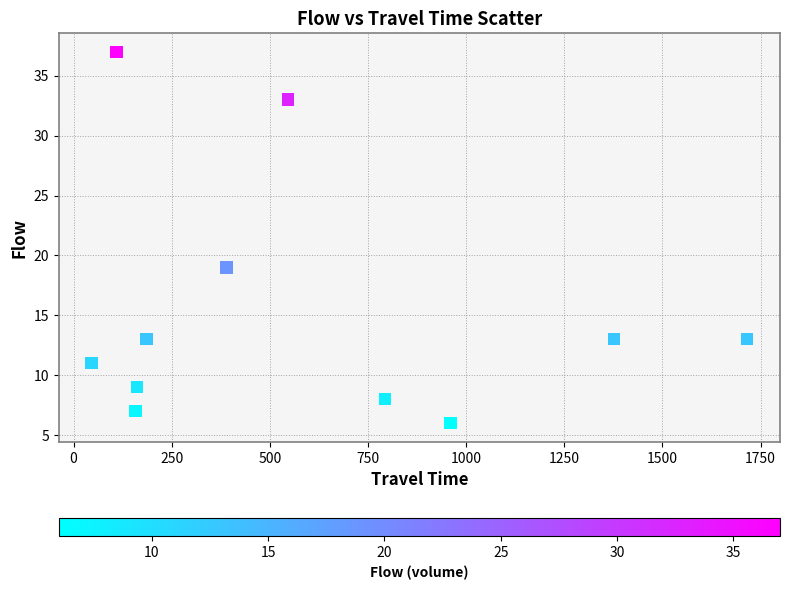

What is the range of X values (max minus min)?

1670